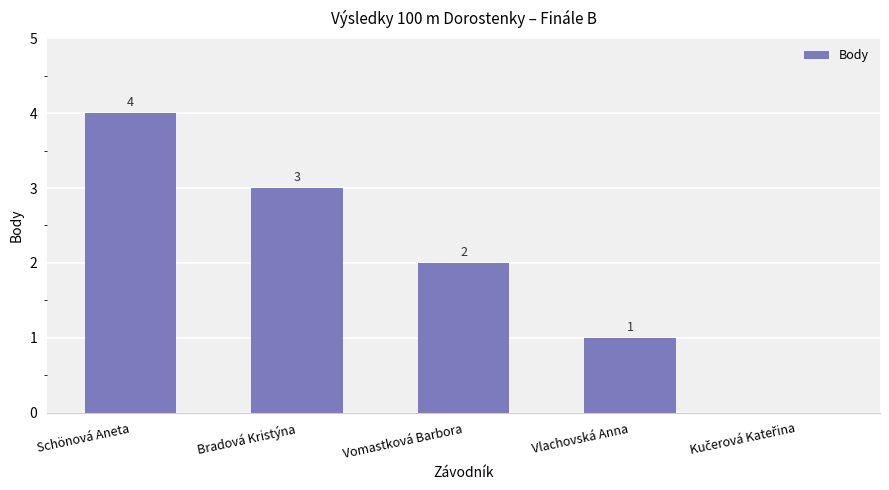

Which category has the highest value across all series?

Schönová Aneta